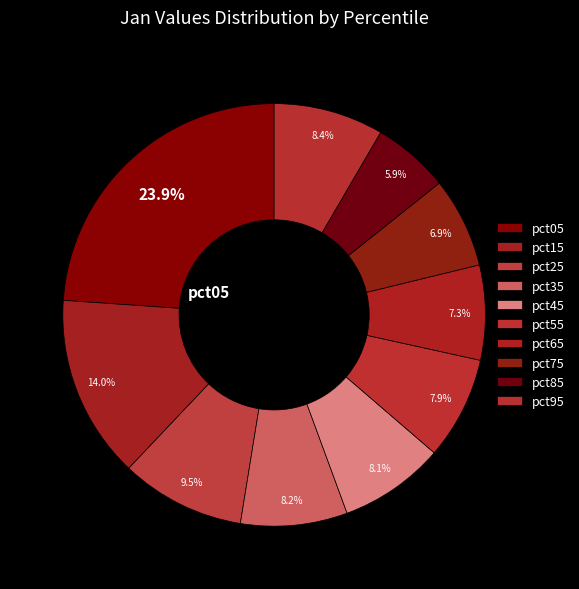

Count the number of slices in the pie.

10